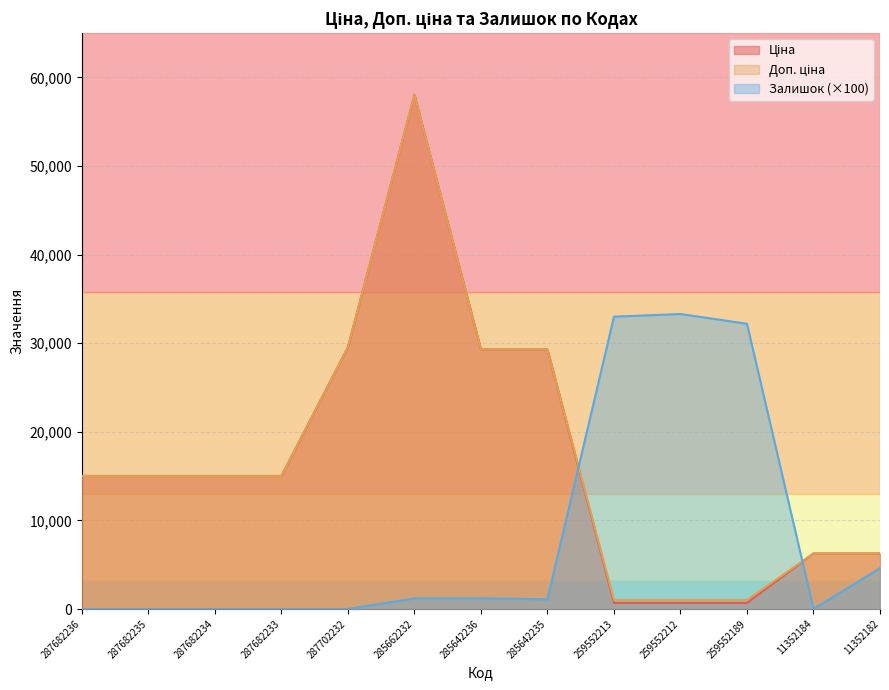

What is the average value of the Доп. ціна series?

17064.6